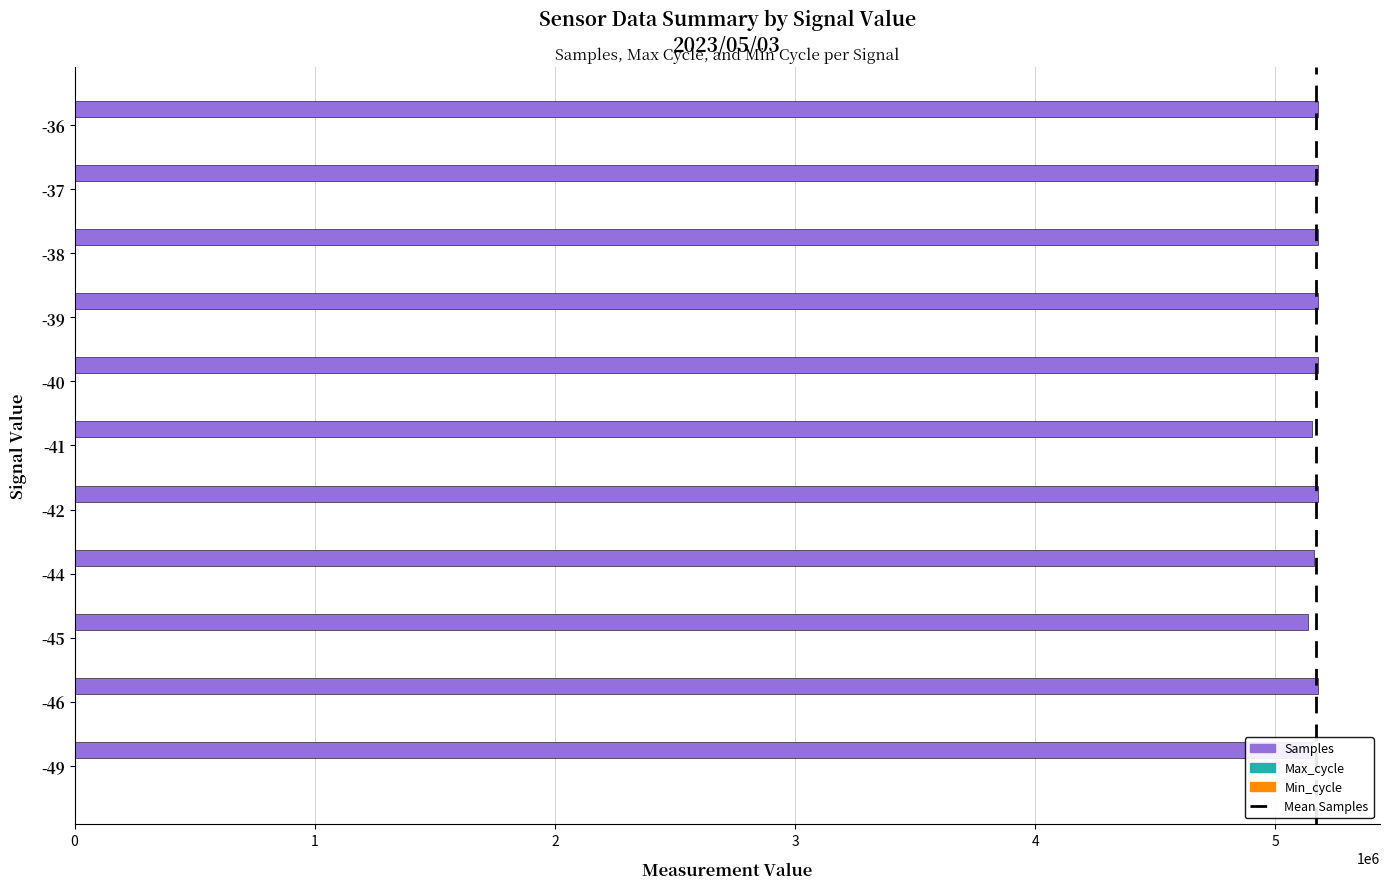

The value of Samples at -45 is 5135496. True or false?

True